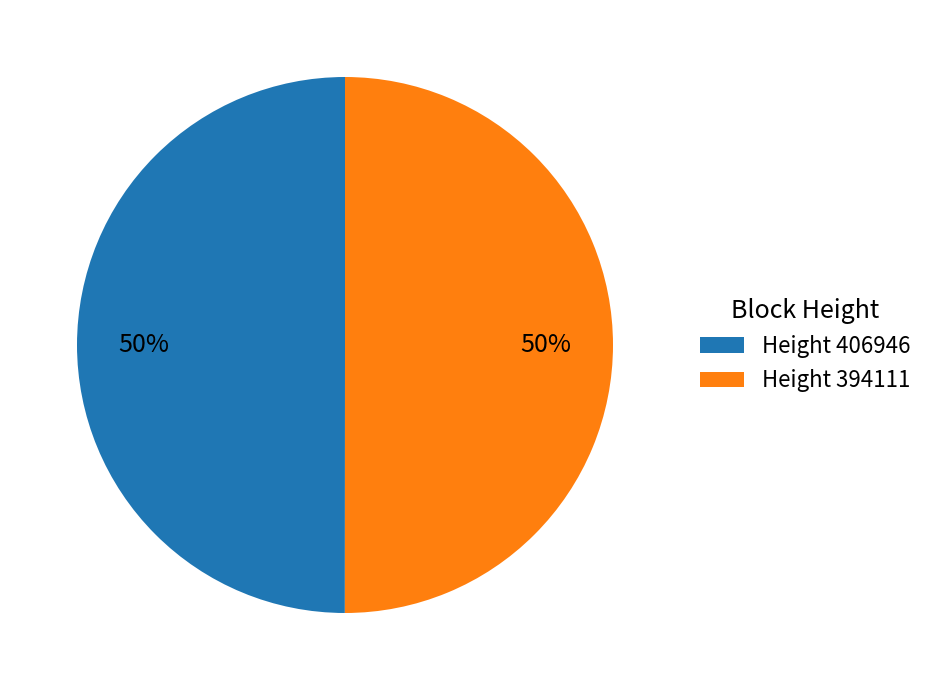

How many segments does this pie chart have?

2